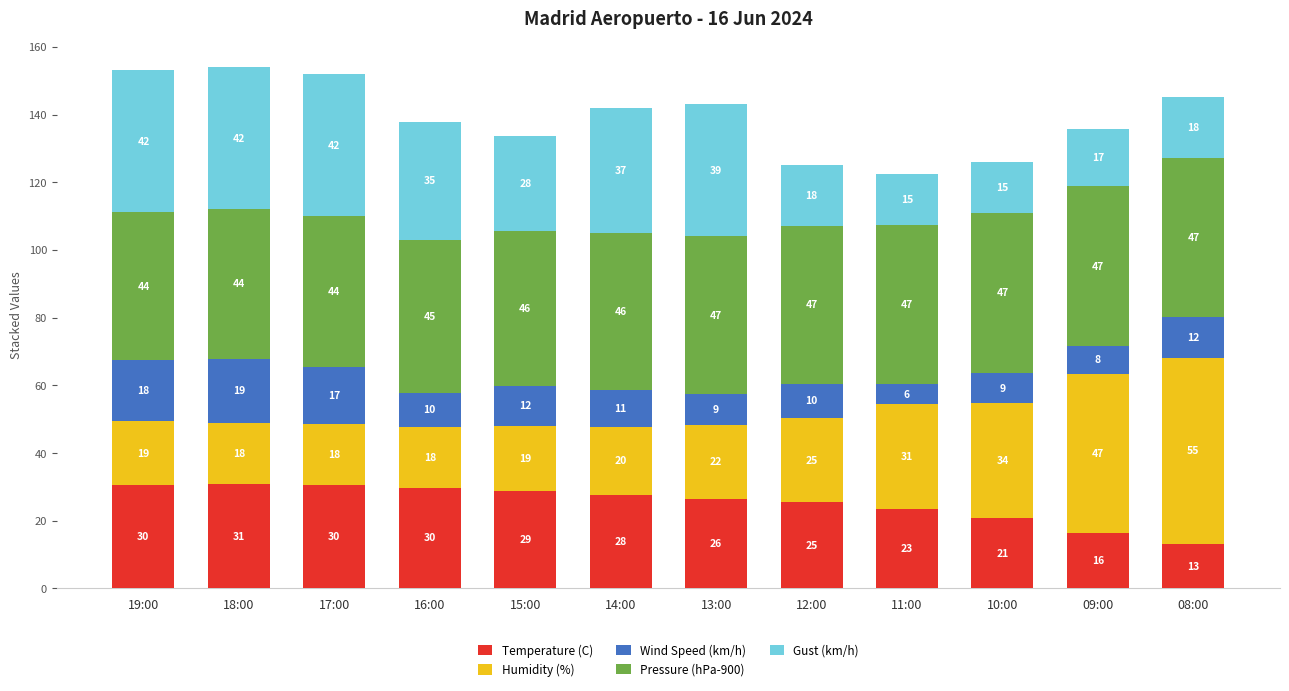

What is the maximum value for Temperature (C)?

30.9